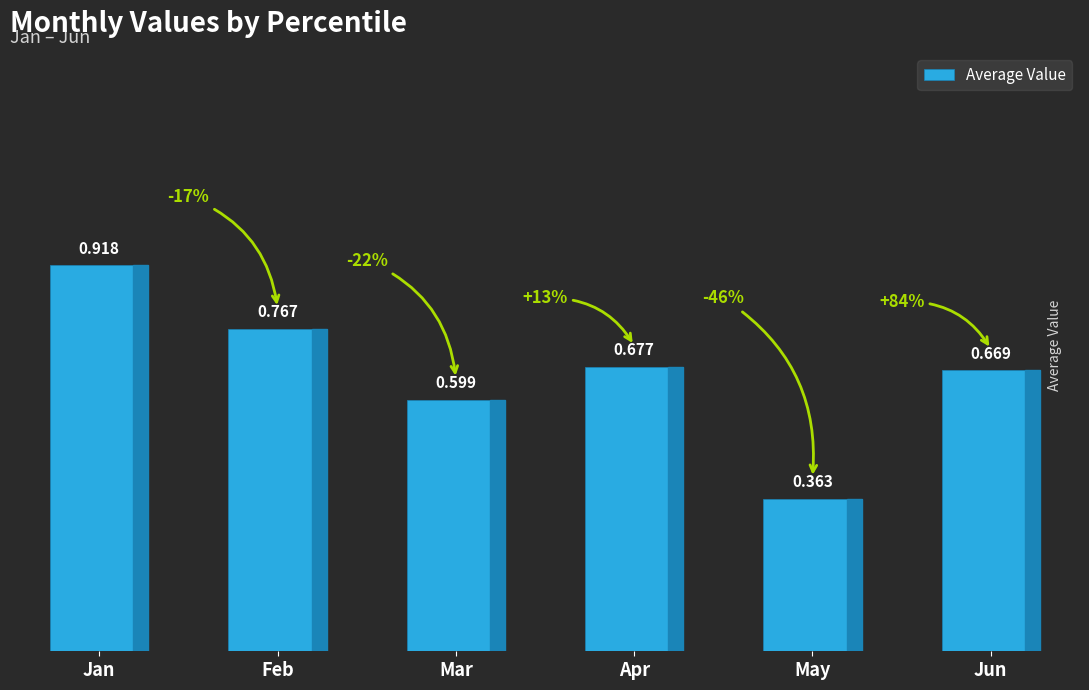

Which category has the highest value across all series?

Jan